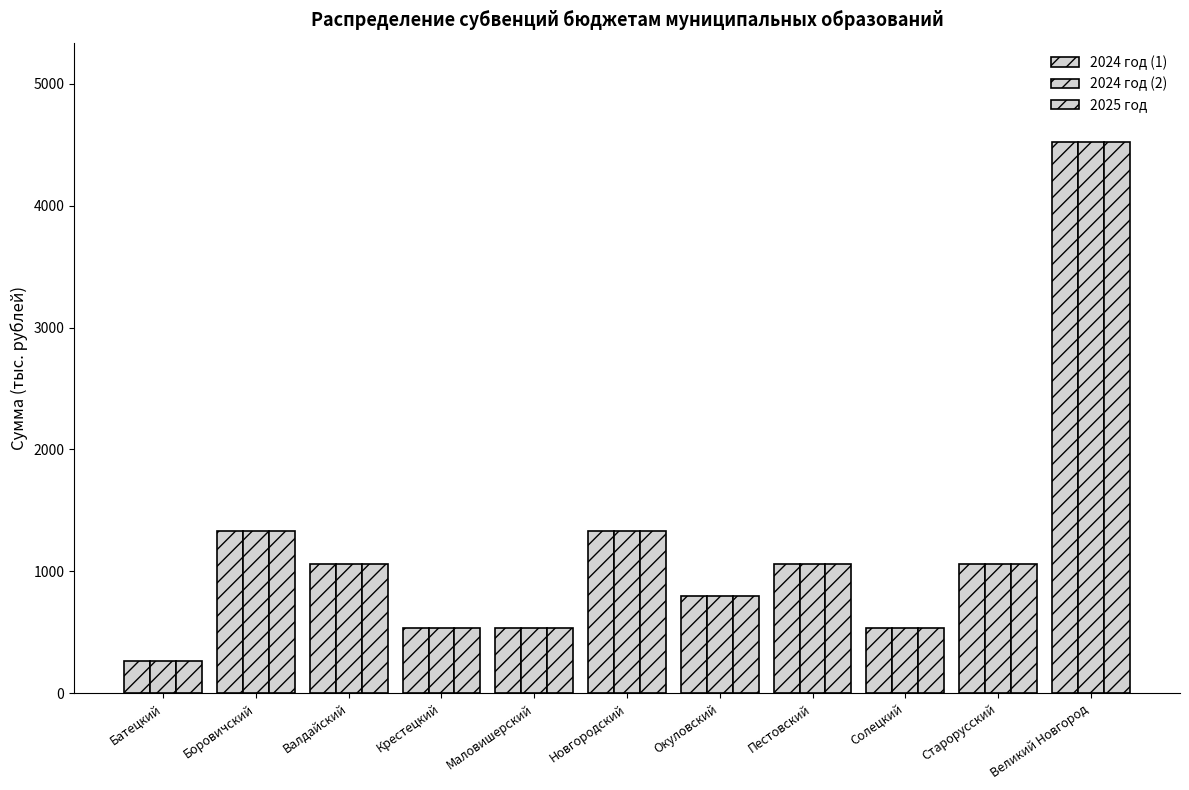

Which series changed the most between Валдайский and Великий Новгород?

2024 год (1)